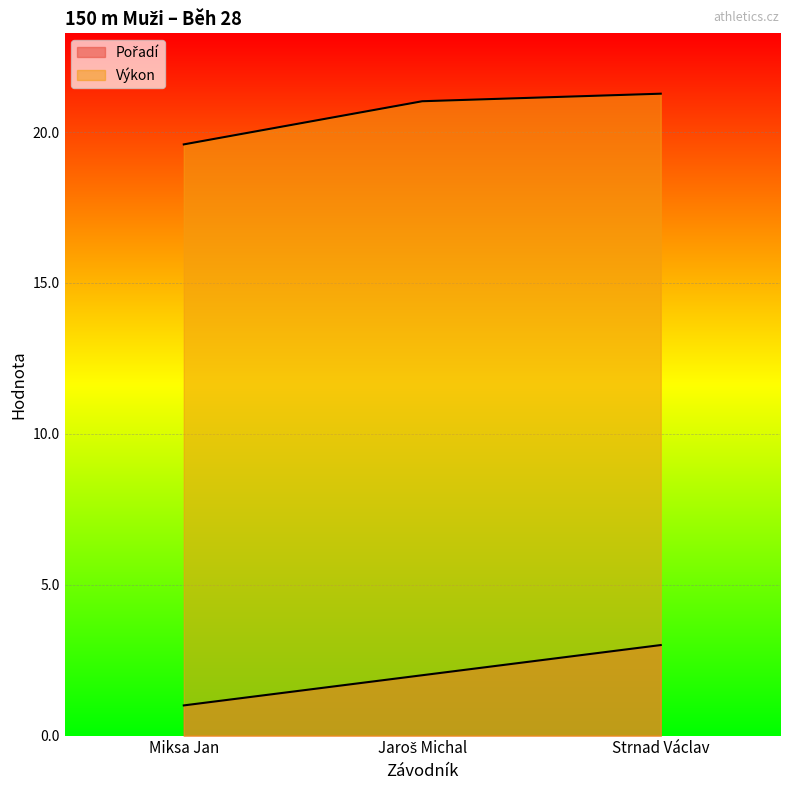

Which category has the lowest value across all series?

Miksa Jan